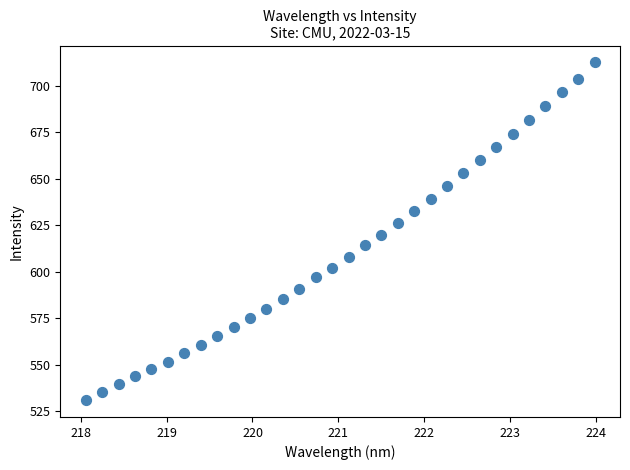

What is the range of X values (max minus min)?

5.9